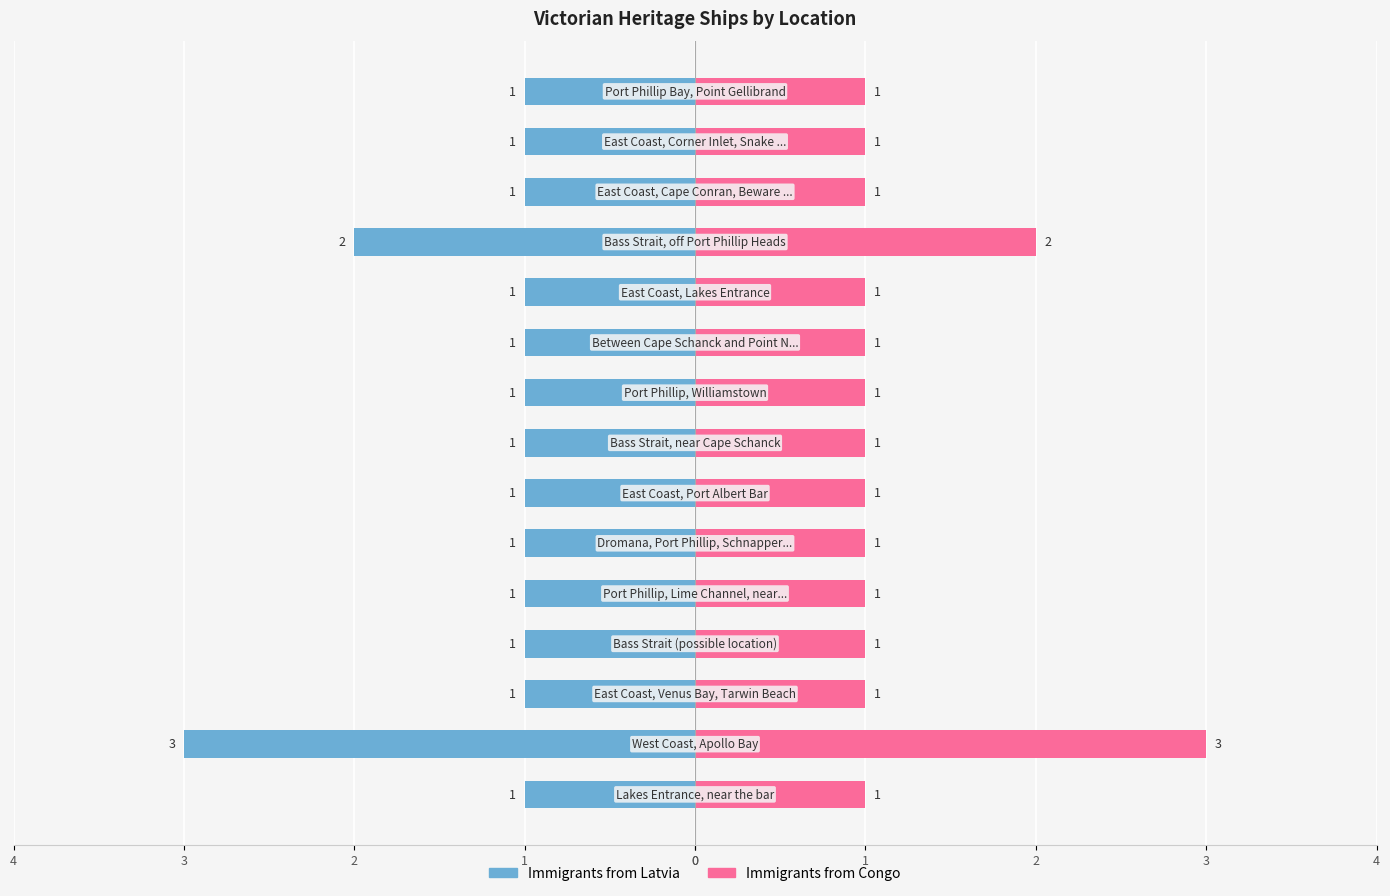

How many bars are there in each group?

2